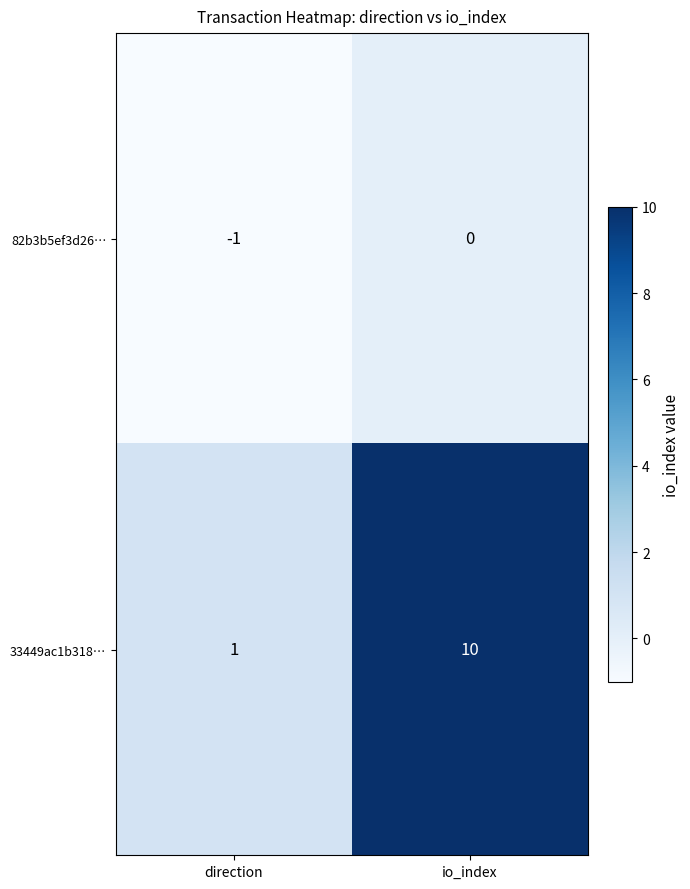

True or false: 33449ac1b318… has a value of 10 at io_index.

True